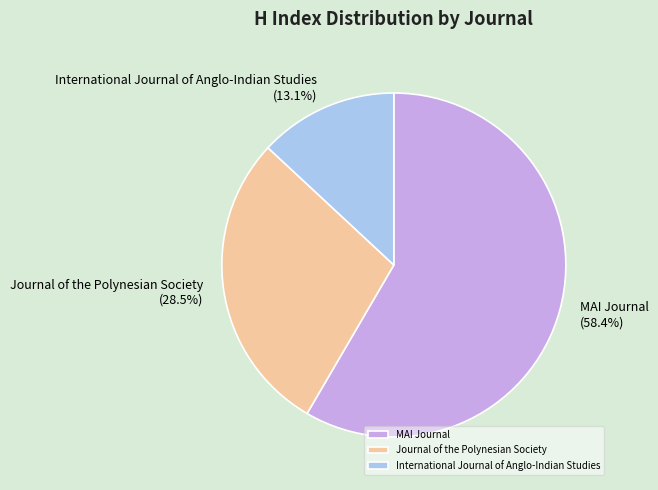

How many segments does this pie chart have?

3